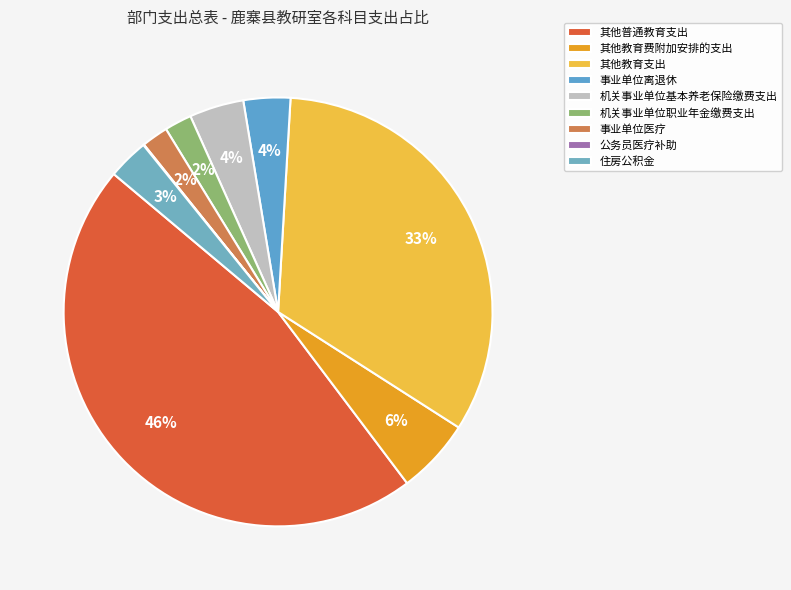

To the nearest percent, what portion does 住房公积金 represent?

3%